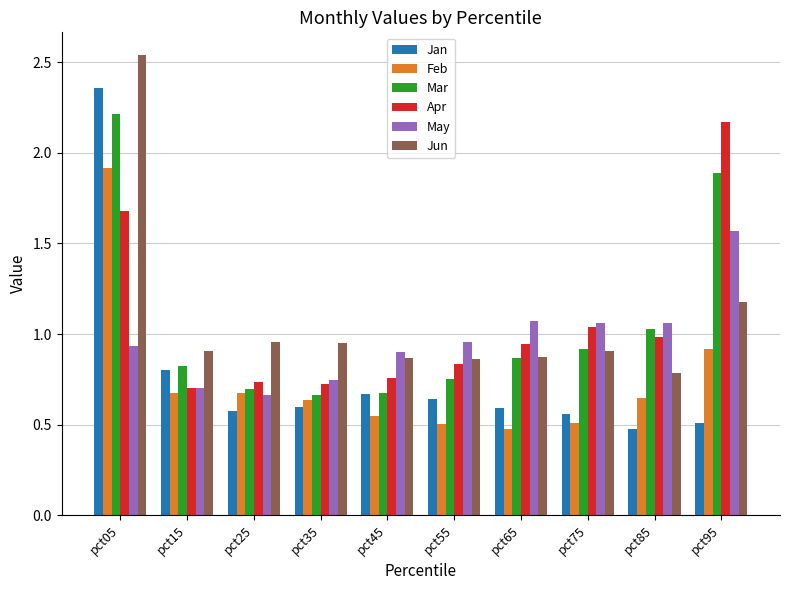

Is it true that Feb equals 0.9 at pct95?

True